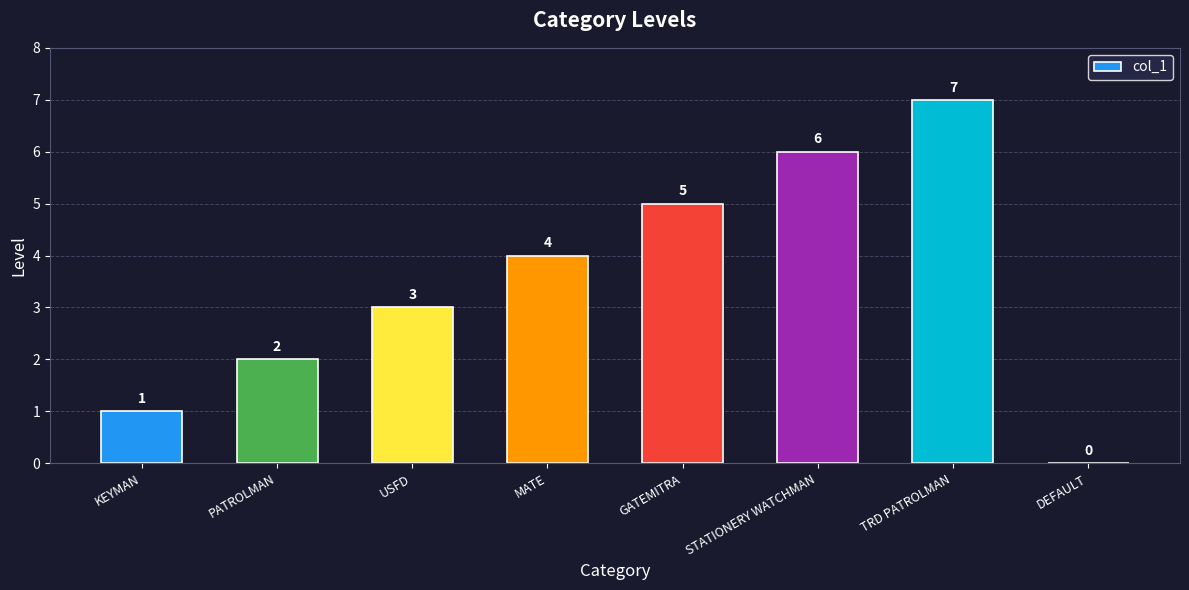

Reading right to left, list all the values displayed in this chart.

0	7	6	5	4	3	2	1